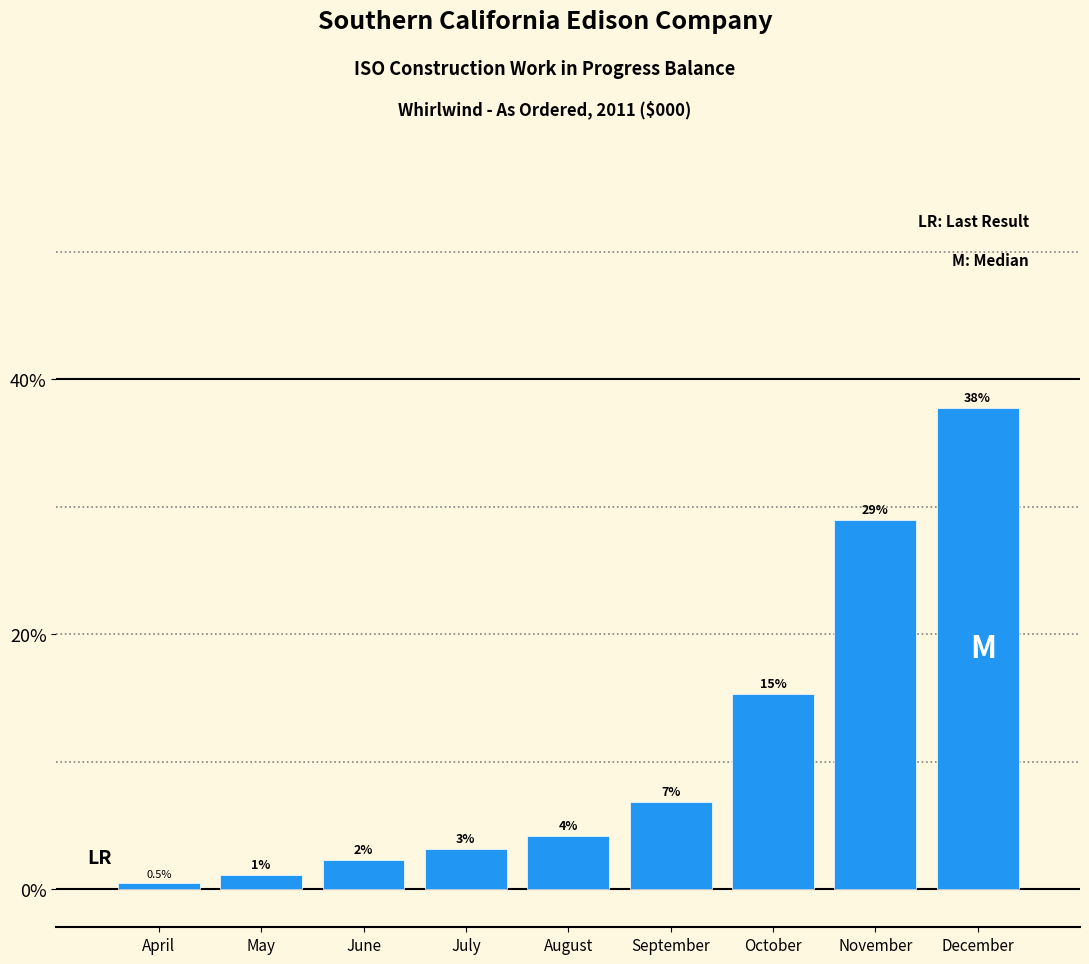

How many bars are there in total?

9